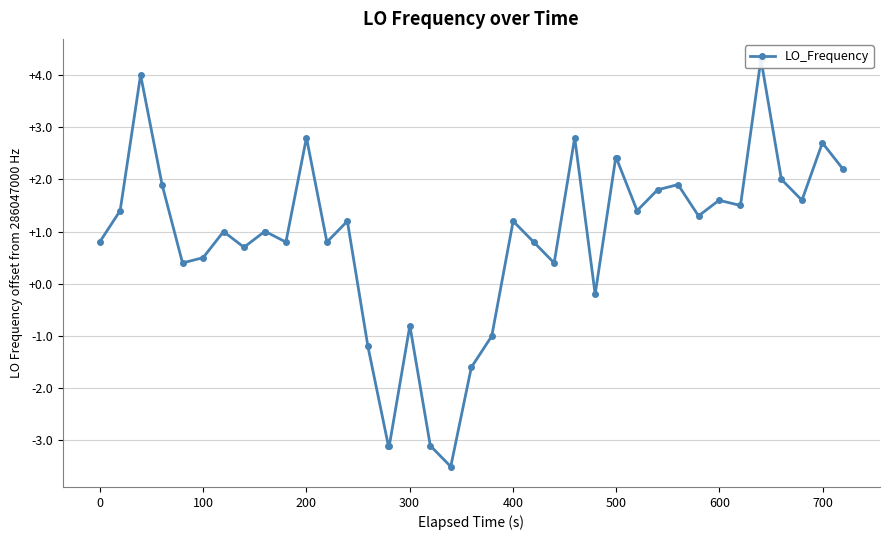

Count the number of data series in this chart.

1